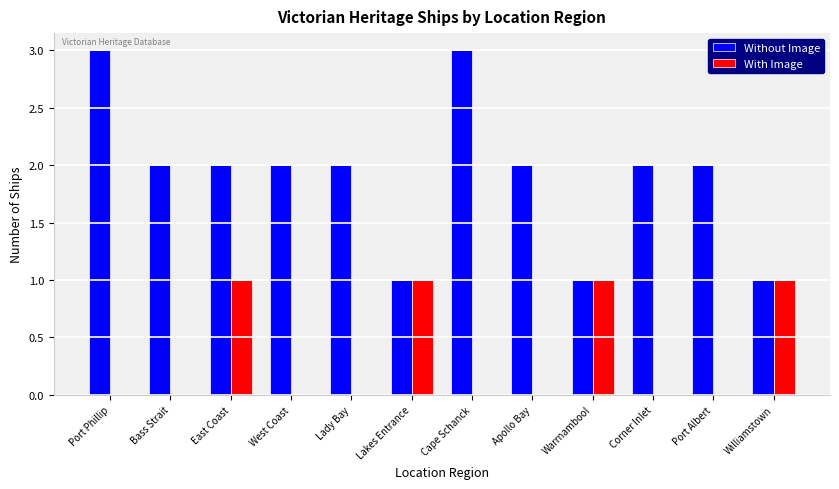

Which series changed the most between Lady Bay and Cape Schanck?

Without Image